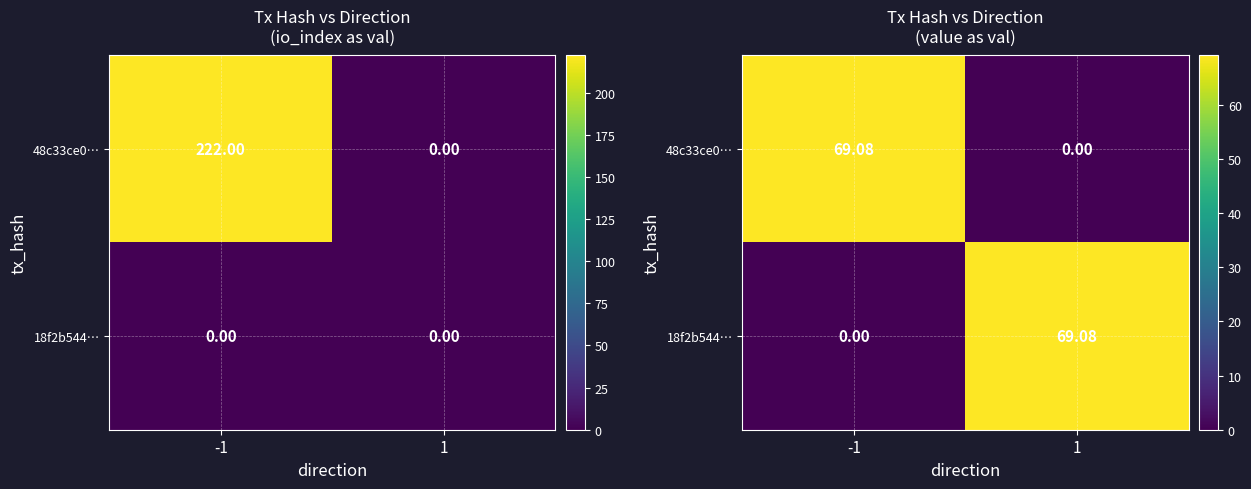

What is the difference between the 18f2b544… values at -1 and 1?

69.1